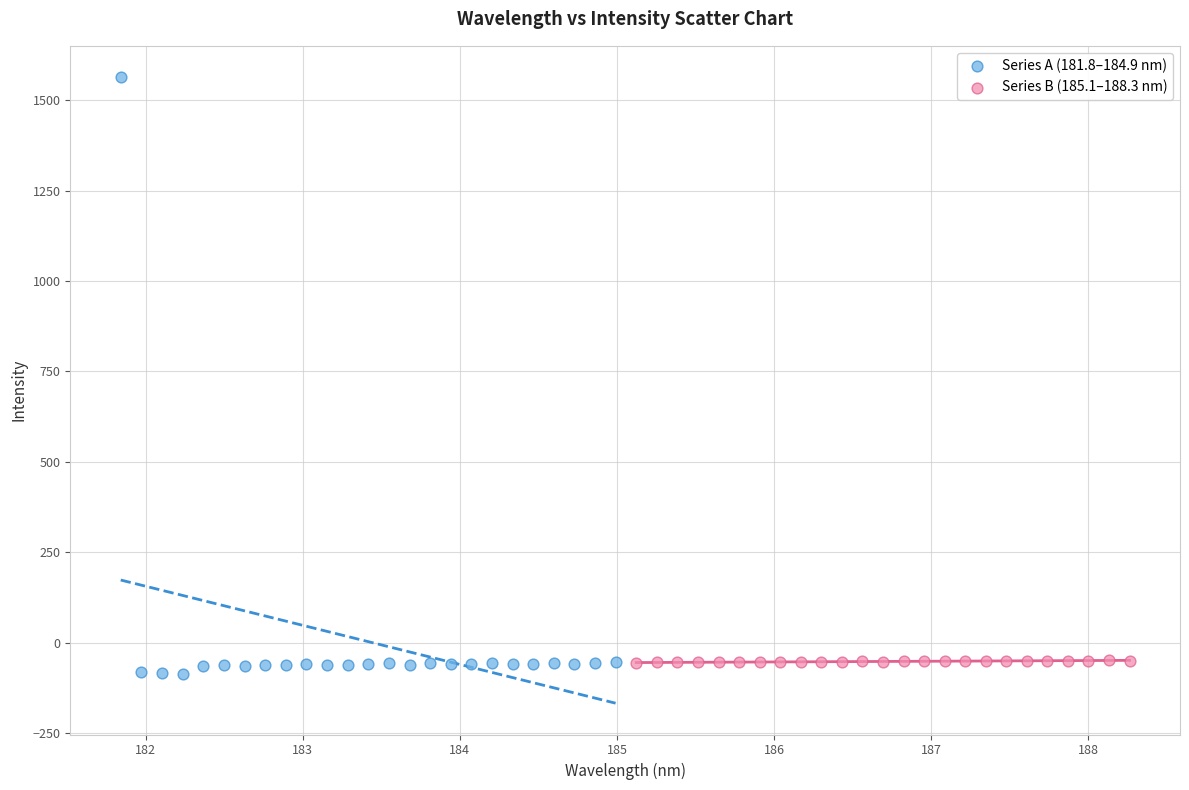

What are all the series names shown in the legend?

Series A (181.8–184.9 nm), Series B (185.1–188.3 nm)